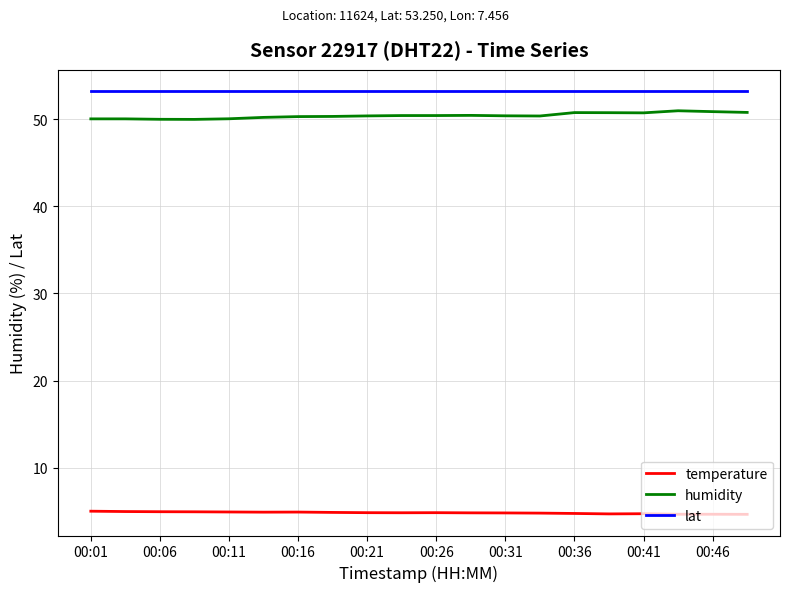

True or false: temperature and lat cross at least once.

False